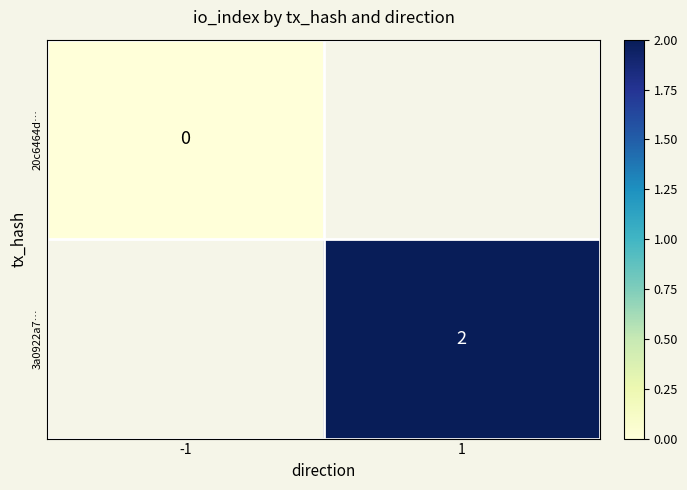

Is it true that 3a0922a7… equals 3 at 1?

False